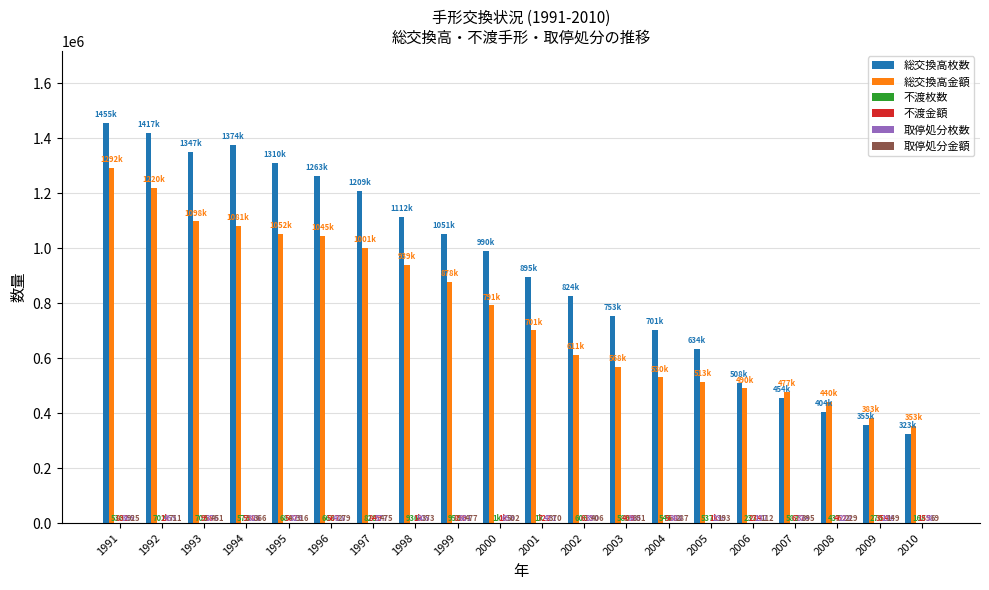

The 総交換高金額 series shows 1001287 at 1997. True or false?

True